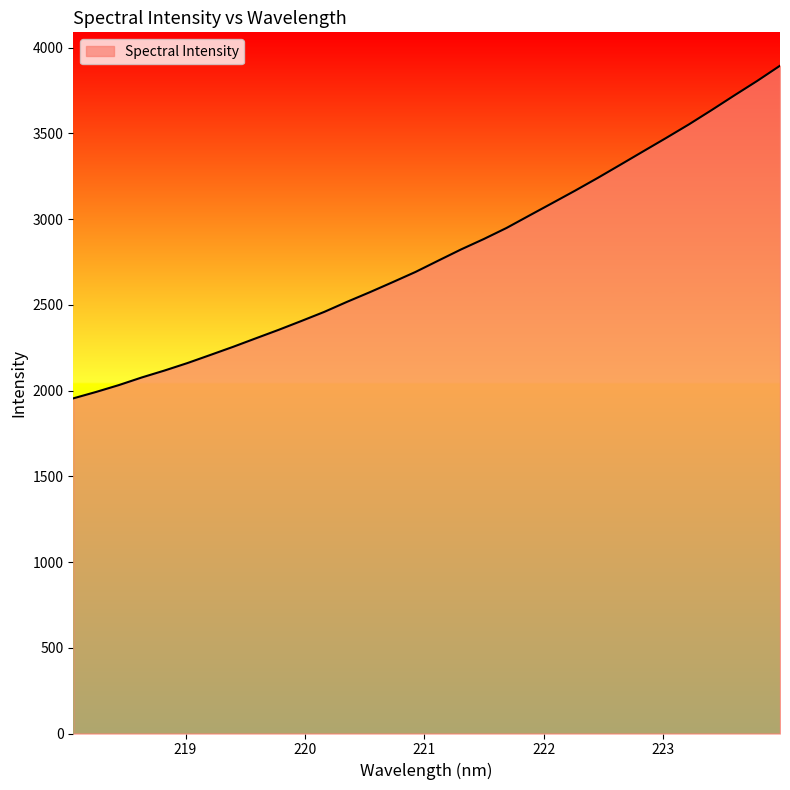

What is the greatest value displayed?

3893.9